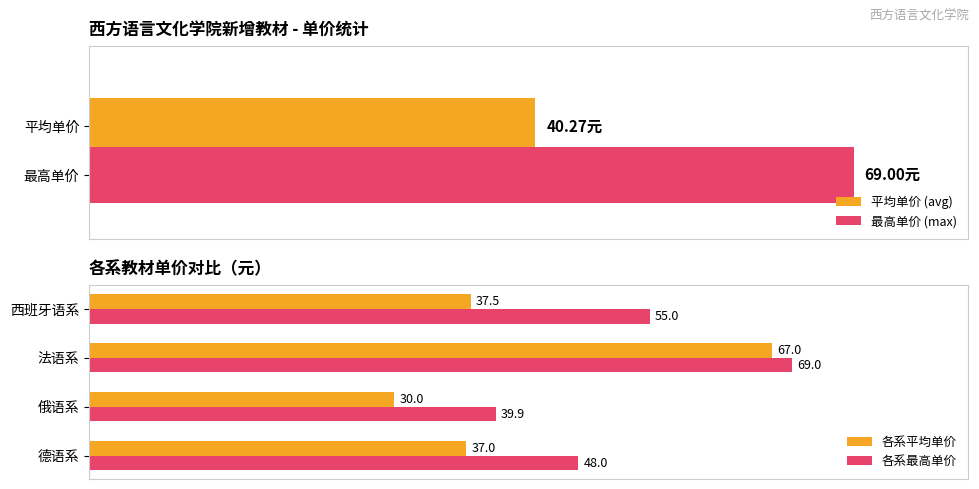

Which category has the lowest value in the 各系平均单价 series?

俄语系